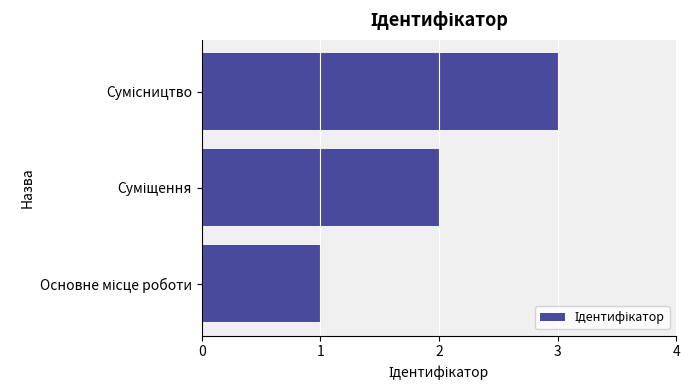

What is the greatest value displayed?

3